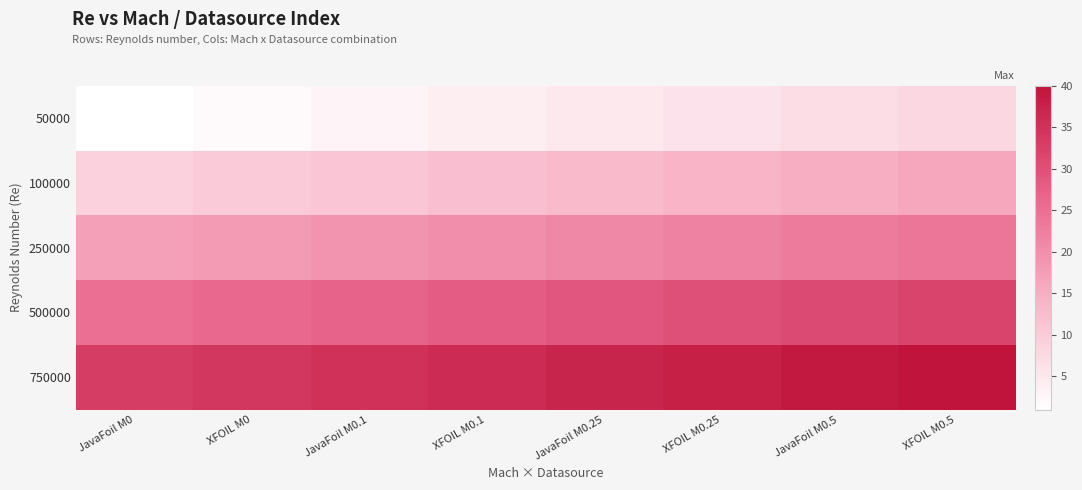

Reading left to right, list all the values displayed in this chart.

50000: JavaFoil M0=1	XFOIL M0=2	JavaFoil M0.1=3	XFOIL M0.1=4	JavaFoil M0.25=5	XFOIL M0.25=6	JavaFoil M0.5=7	XFOIL M0.5=8
100000: JavaFoil M0=9	XFOIL M0=10	JavaFoil M0.1=11	XFOIL M0.1=12	JavaFoil M0.25=13	XFOIL M0.25=14	JavaFoil M0.5=15	XFOIL M0.5=16
250000: JavaFoil M0=17	XFOIL M0=18	JavaFoil M0.1=19	XFOIL M0.1=20	JavaFoil M0.25=21	XFOIL M0.25=22	JavaFoil M0.5=23	XFOIL M0.5=24
500000: JavaFoil M0=25	XFOIL M0=26	JavaFoil M0.1=27	XFOIL M0.1=28	JavaFoil M0.25=29	XFOIL M0.25=30	JavaFoil M0.5=31	XFOIL M0.5=32
750000: JavaFoil M0=33	XFOIL M0=34	JavaFoil M0.1=35	XFOIL M0.1=36	JavaFoil M0.25=37	XFOIL M0.25=38	JavaFoil M0.5=39	XFOIL M0.5=40